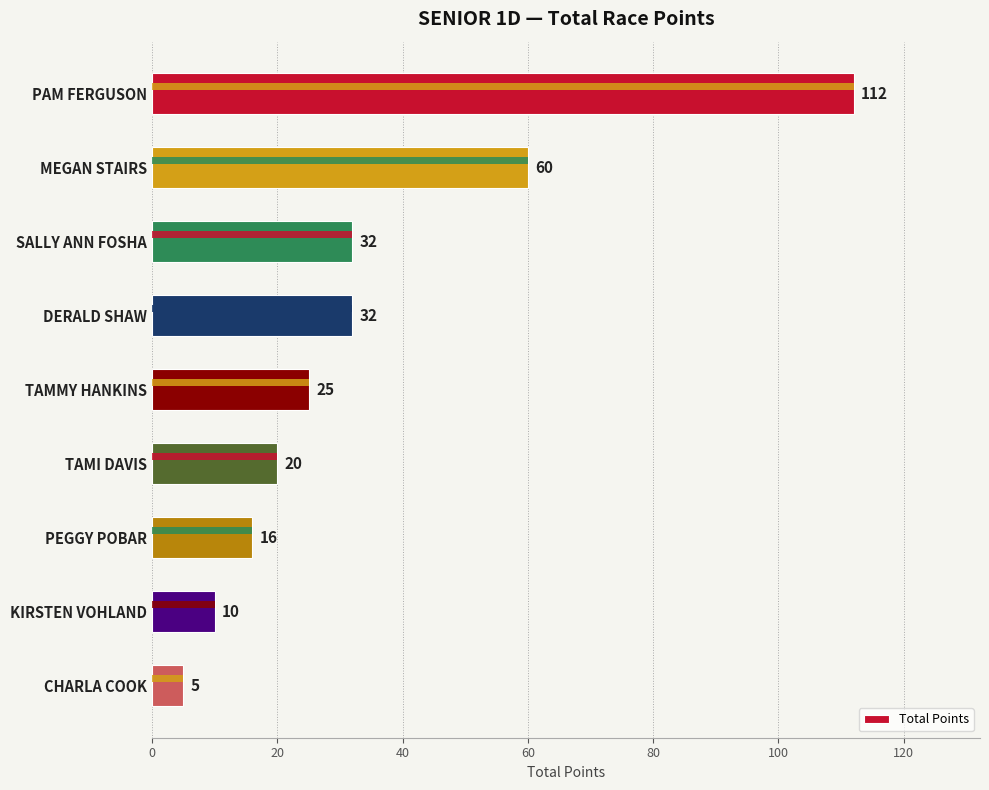

How many data points are less than 25?

4